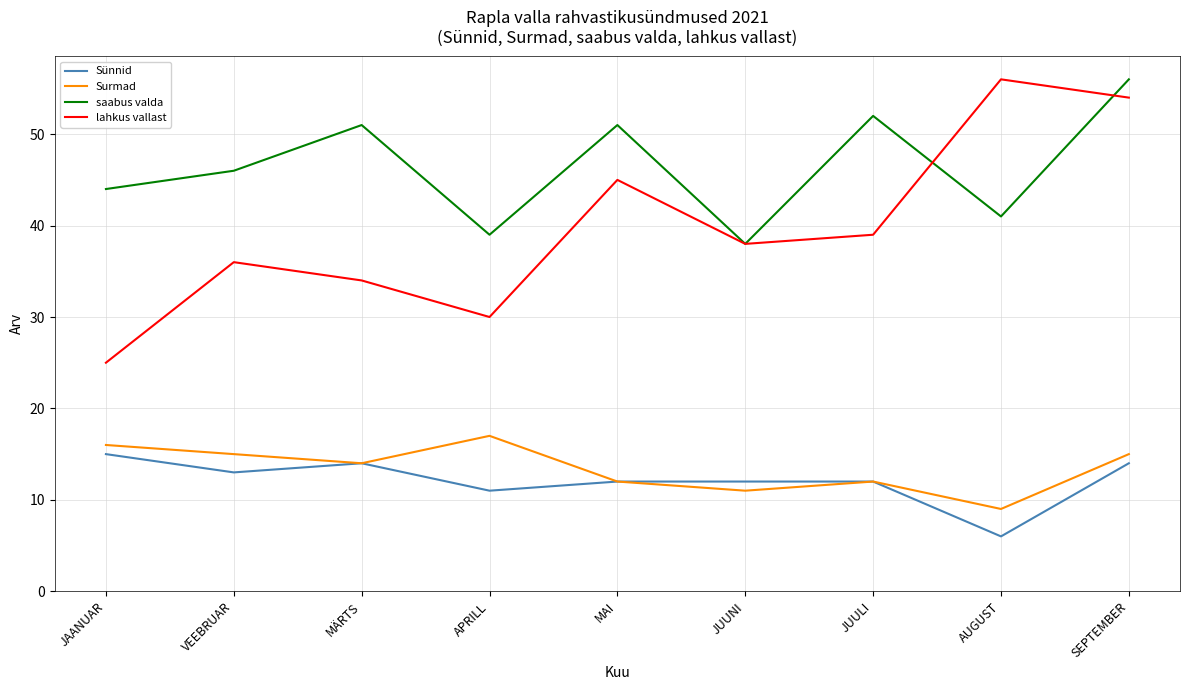

What is the sum of the lahkus vallast values at APRILL and AUGUST?

86